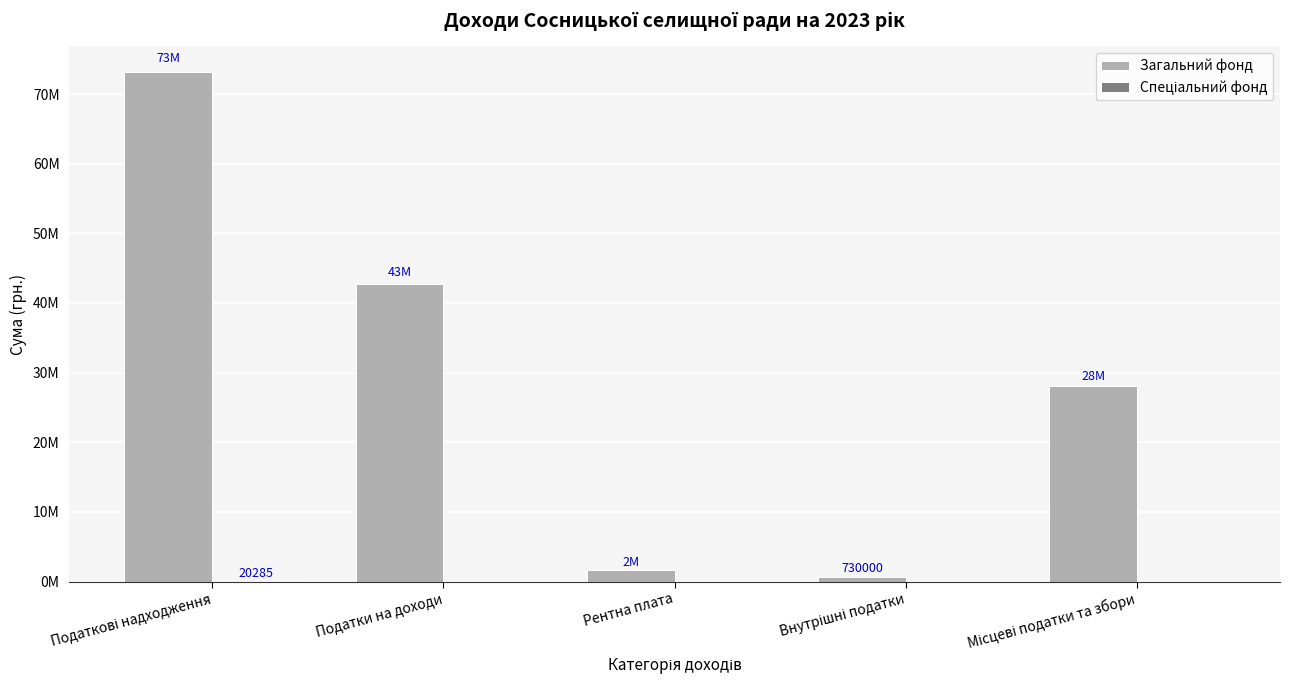

Is it true that Загальний фонд equals 1611000.0 at Рентна плата?

True